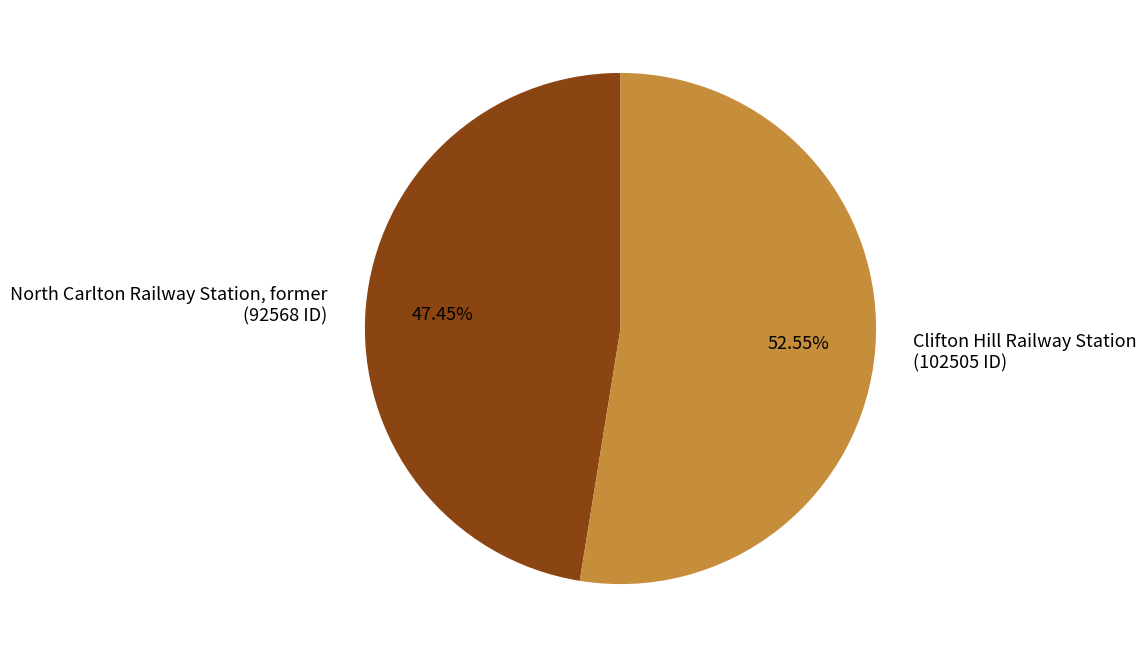

What percentage is NOT represented by North Carlton Railway Station, former?

52.5%